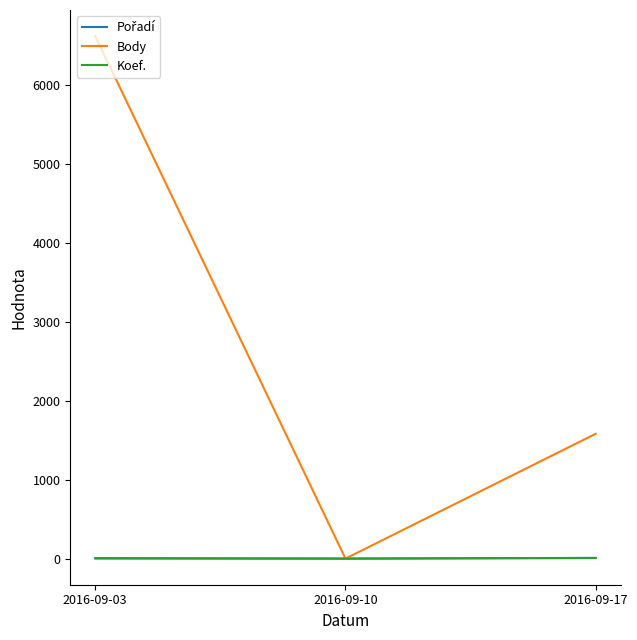

Between 2016-09-10 and 2016-09-17, which series saw the biggest shift?

Body